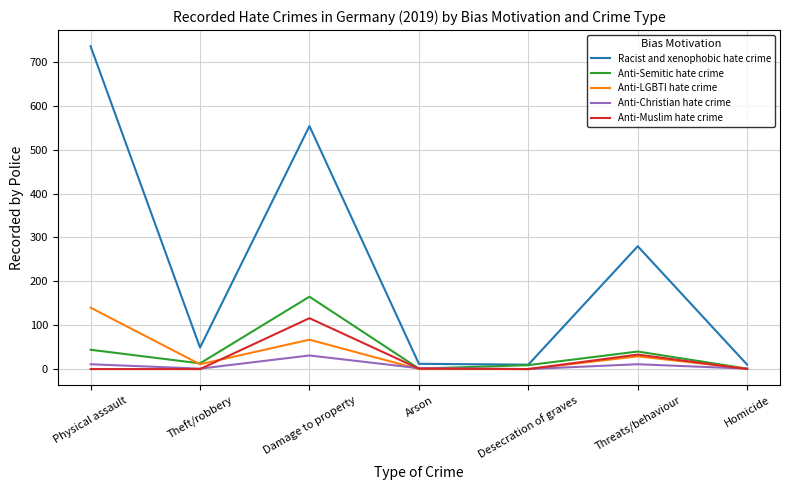

What are all the series names shown in the legend?

Racist and xenophobic hate crime, Anti-Semitic hate crime, Anti-LGBTI hate crime, Anti-Christian hate crime, Anti-Muslim hate crime